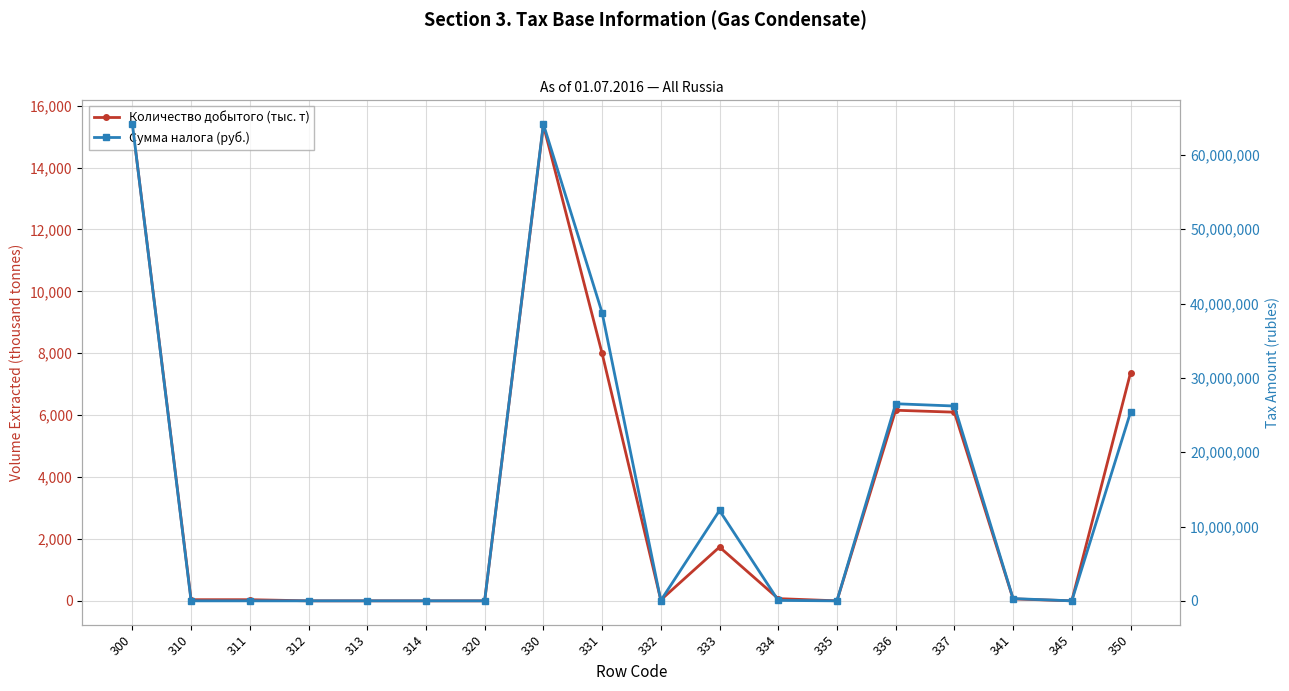

What is the difference between the Количество добытого (тыс. т) values at 336 and 311?

6122